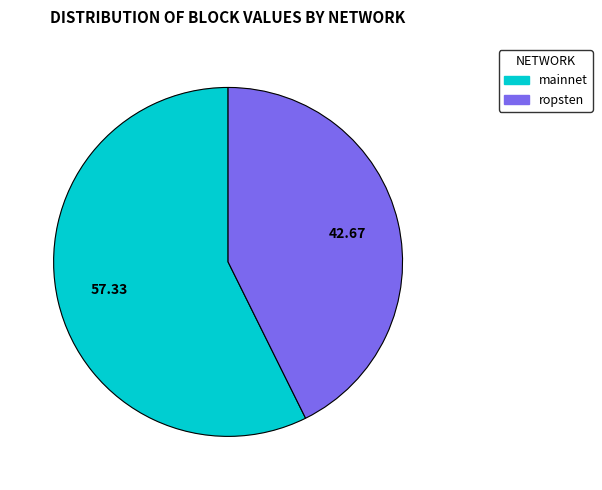

Is the sum of mainnet and ropsten greater than half?

Yes